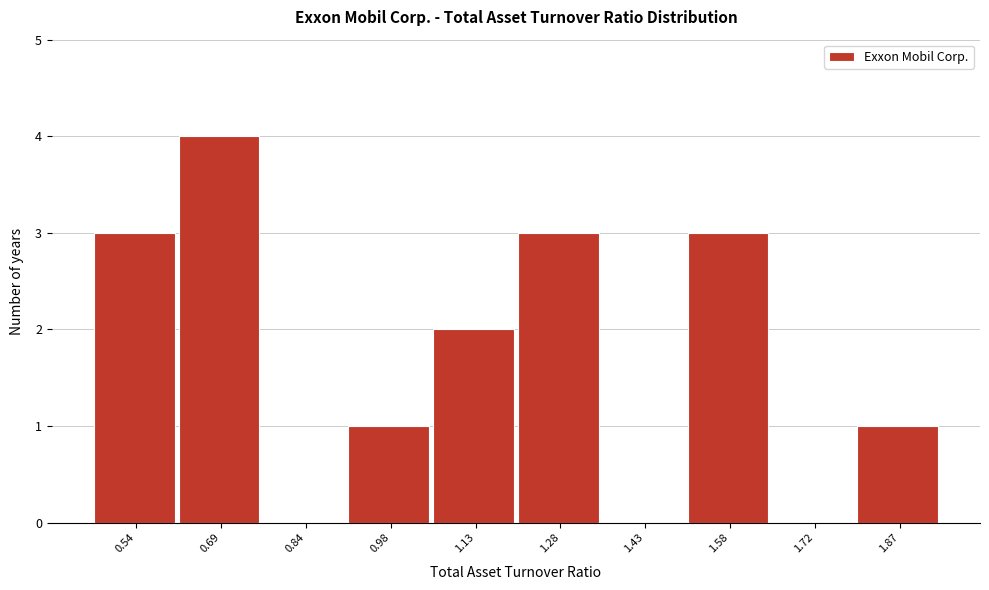

Reading right to left, transcribe all the data shown in this chart.

1.87=1	1.72=0	1.58=3	1.43=0	1.28=3	1.13=2	0.98=1	0.84=0	0.69=4	0.54=3